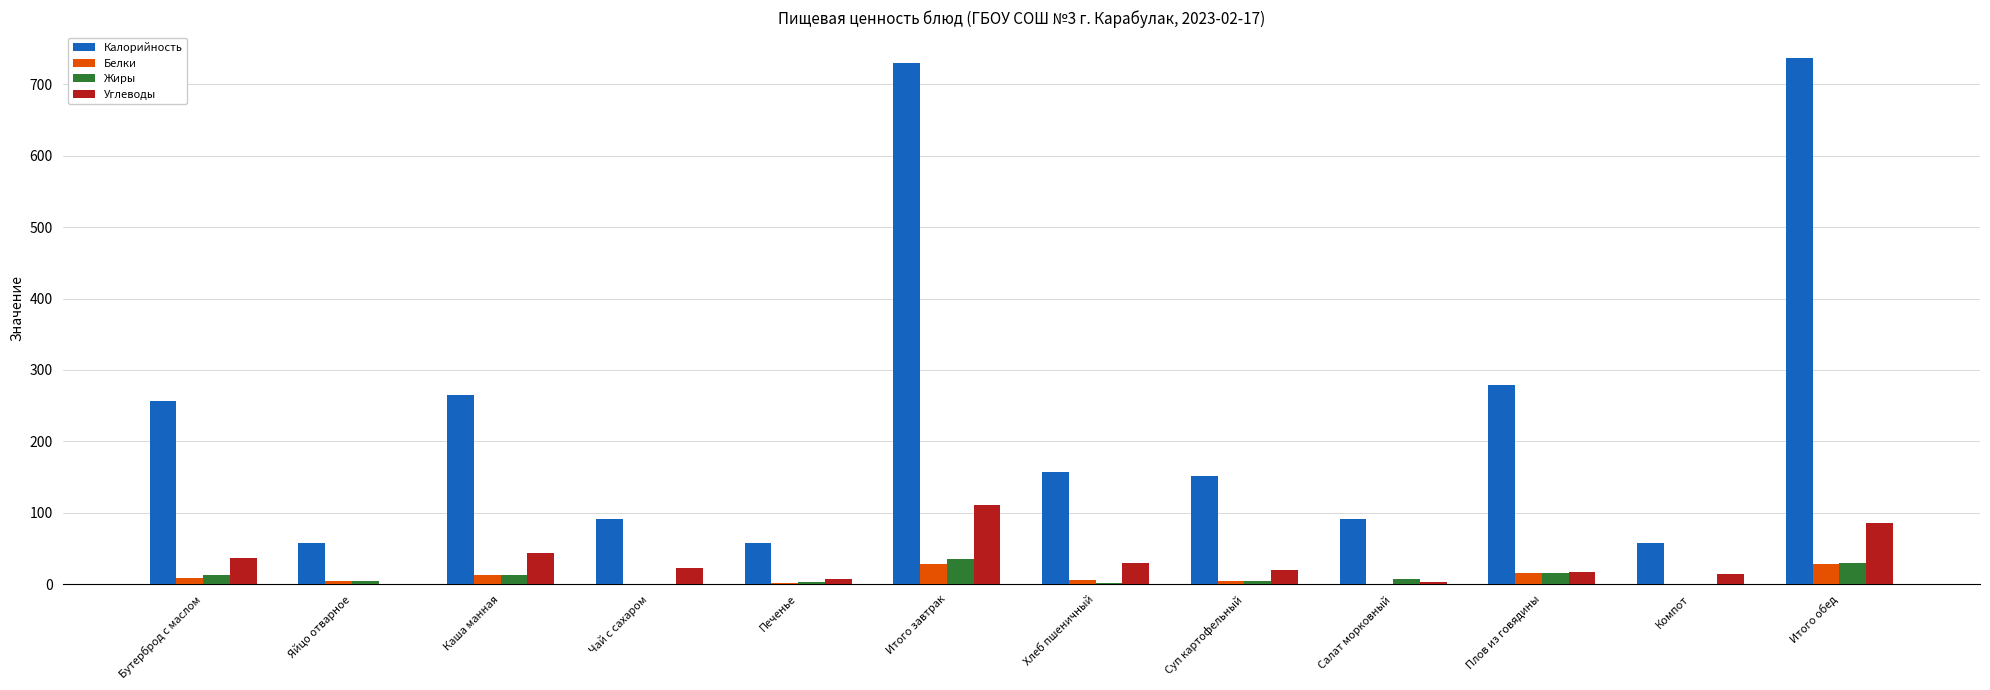

What is the highest value of the Жиры series?

35.1